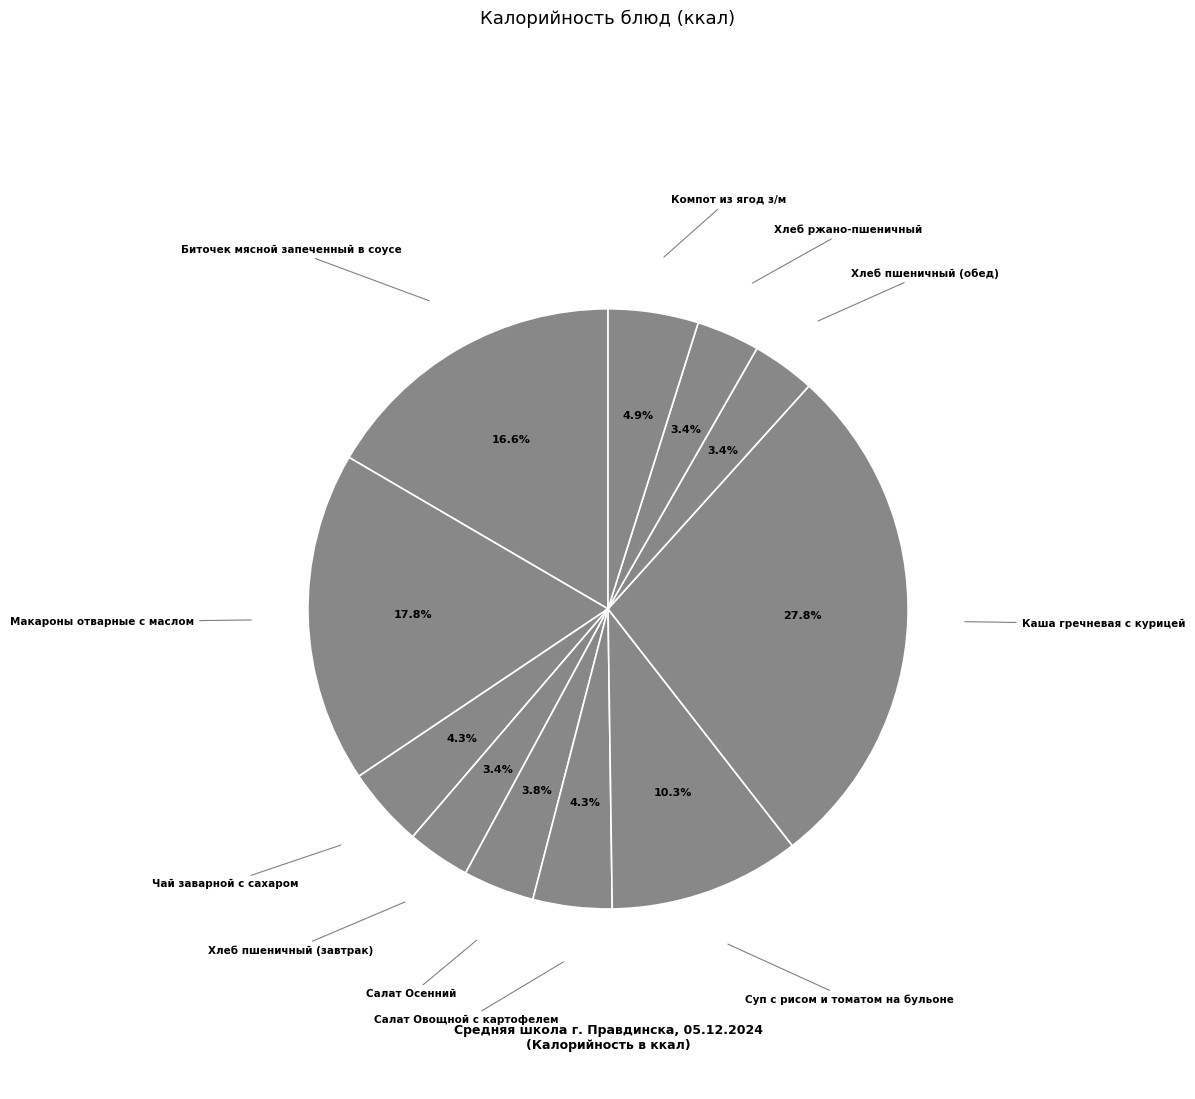

How many segments does this pie chart have?

11